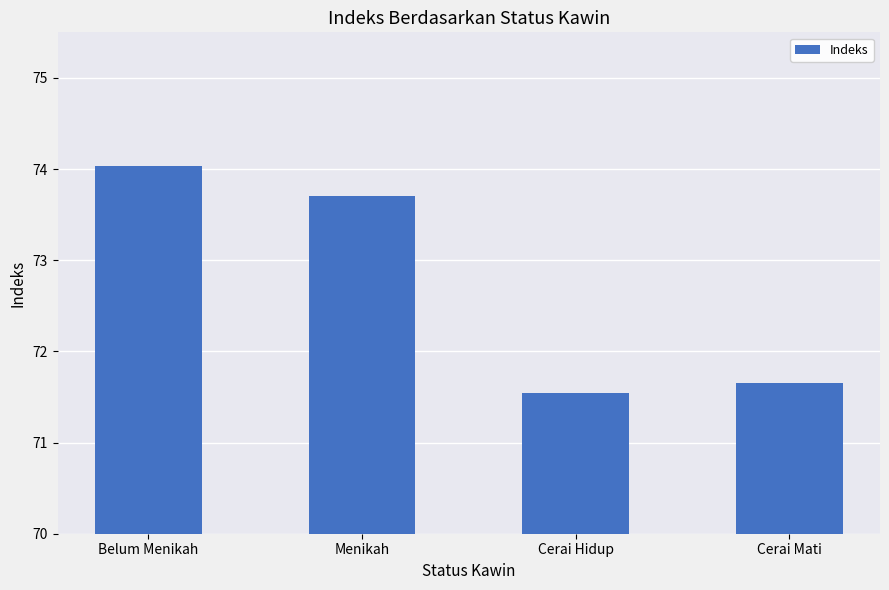

How many categories are shown in the chart?

4